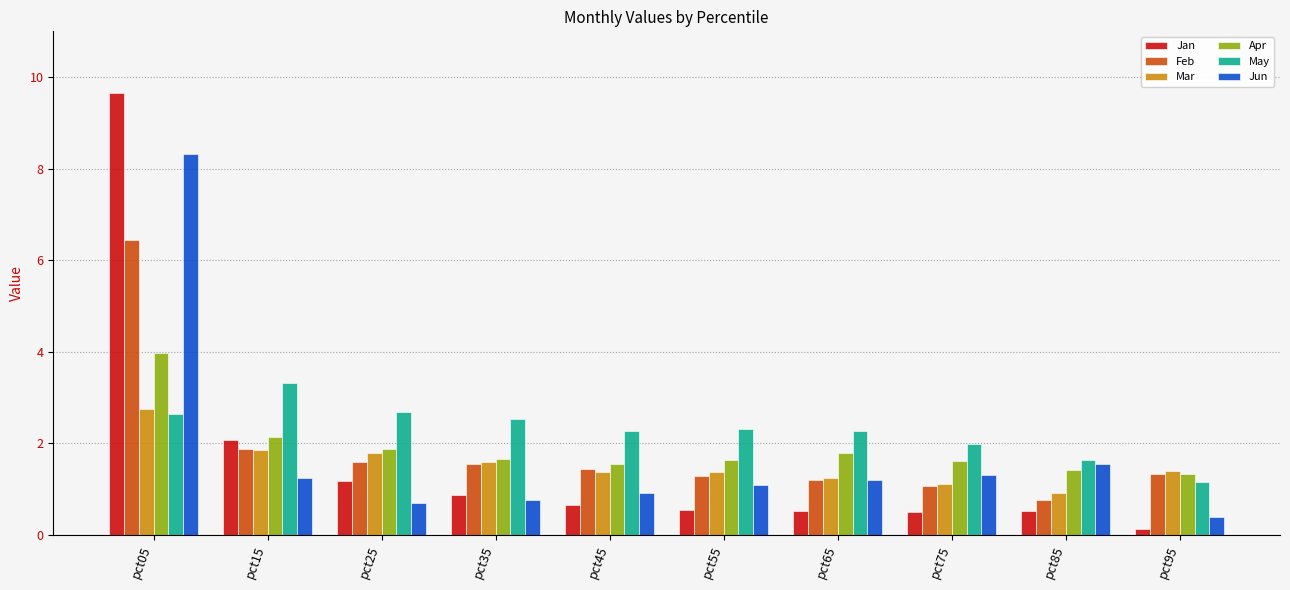

What is the value of the Jan bar at the 8th from the left?

0.5